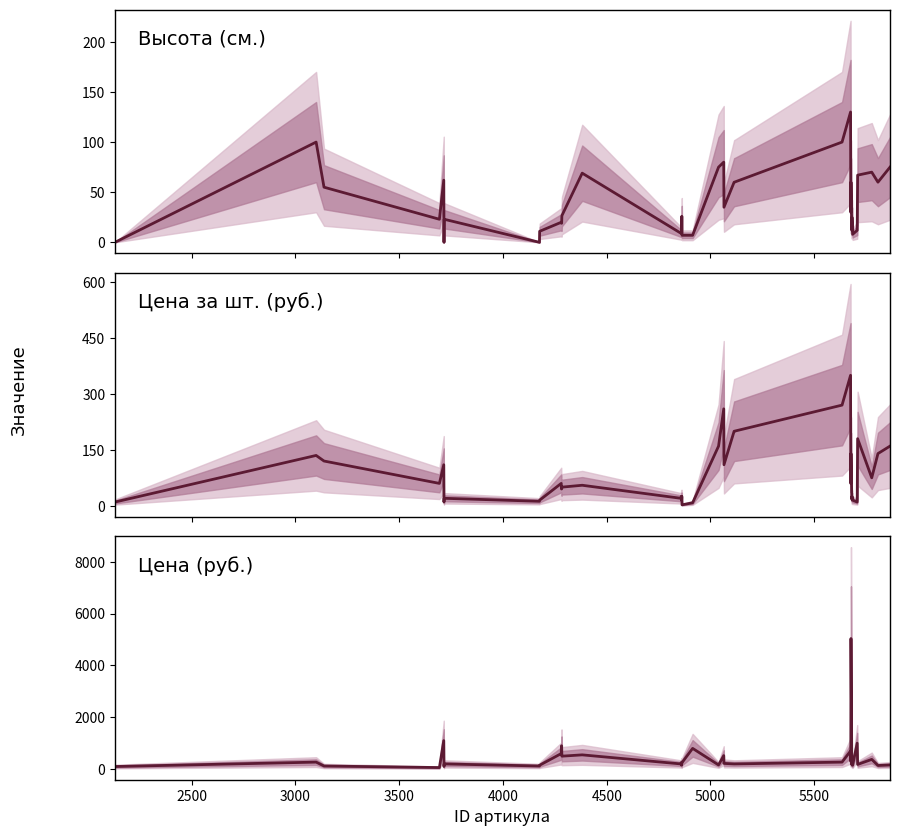

Which series has the widest spread of values?

Цена (руб.)